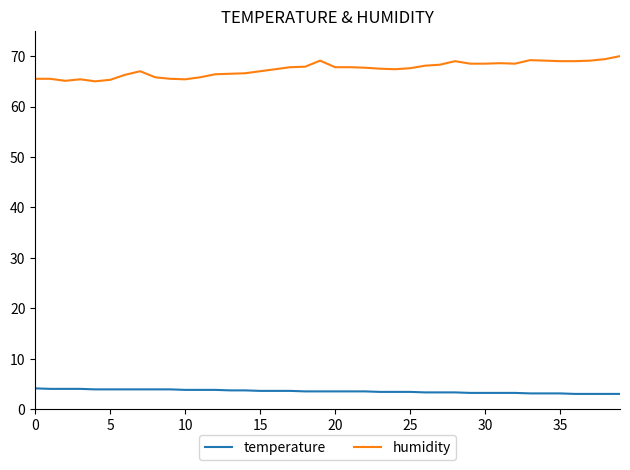

List the series in order of their peak value, lowest first.

temperature, humidity